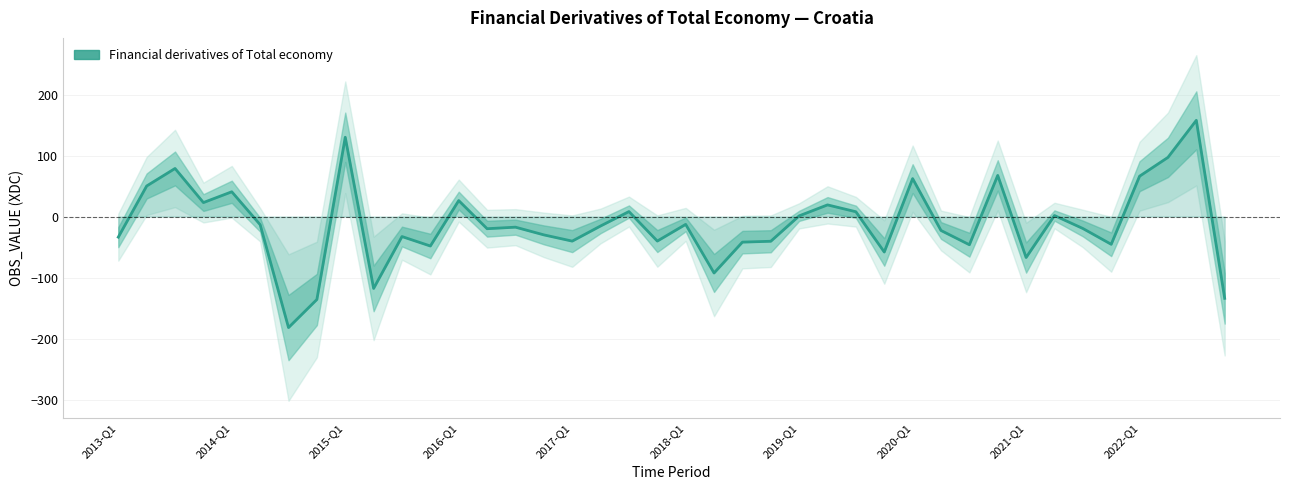

The value at 38 is 157.8. True or false?

True